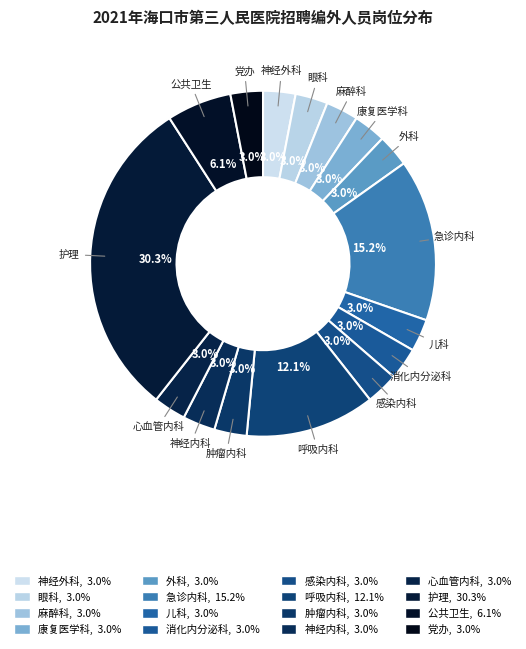

To the nearest percent, what percentage of the pie is 感染内科?

3%